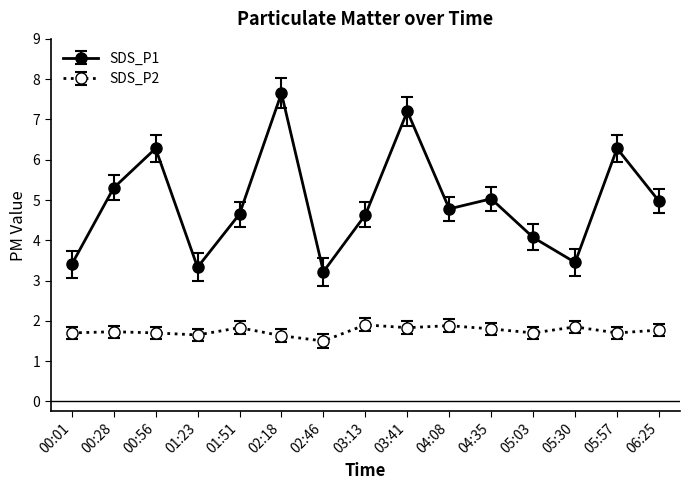

Count the number of categories in the chart.

15